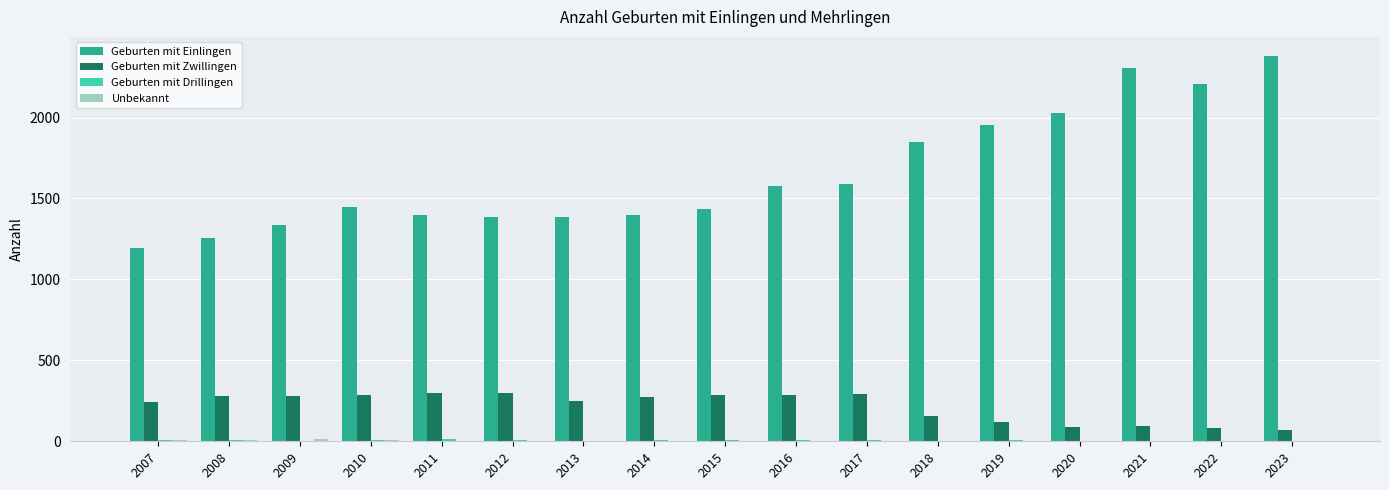

Which series has the largest total across all categories?

Geburten mit Einlingen